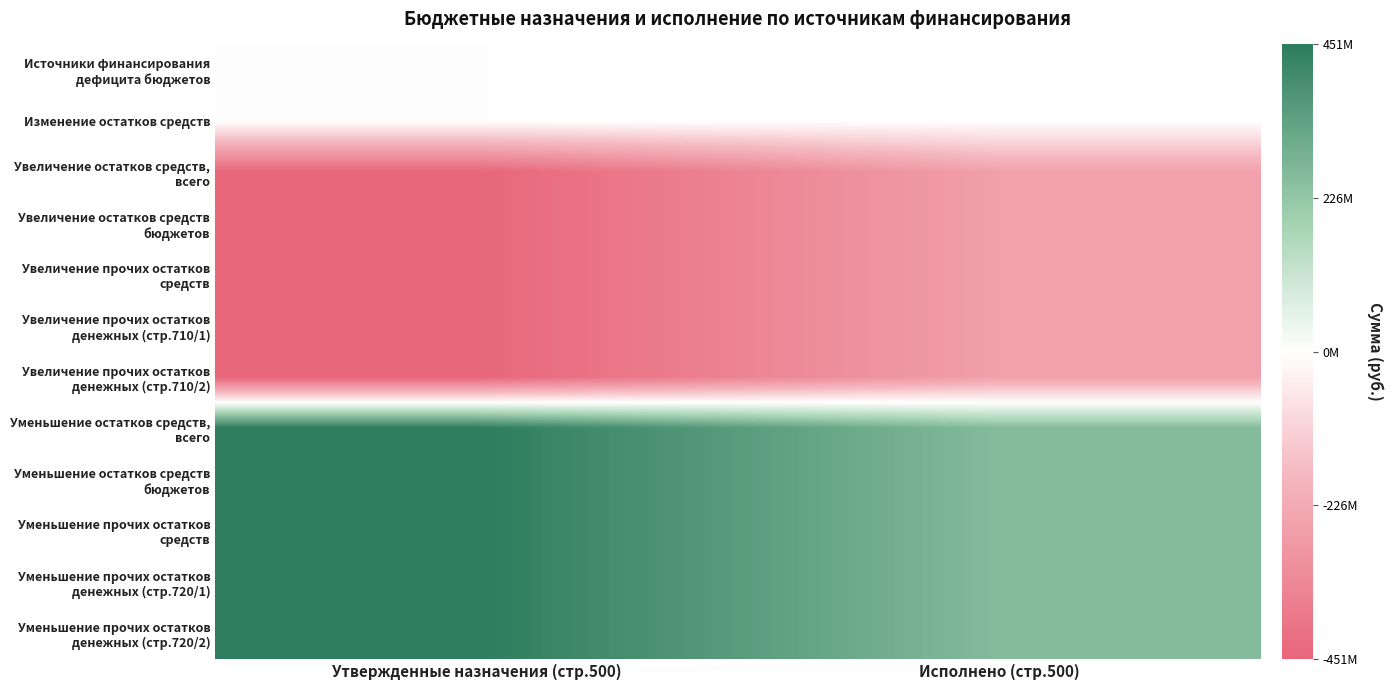

Rank the series at Исполнено (стр.500) from highest to lowest value.

Уменьшение остатков средств, всего, Уменьшение остатков средств бюджетов, Уменьшение прочих остатков средств, Уменьшение прочих остатков денежных (стр.720/1), Уменьшение прочих остатков денежных (стр.720/2), Источники финансирования дефицита бюджетов, Изменение остатков средств, Увеличение остатков средств, всего, Увеличение остатков средств бюджетов, Увеличение прочих остатков средств, Увеличение прочих остатков денежных (стр.710/1), Увеличение прочих остатков денежных (стр.710/2)